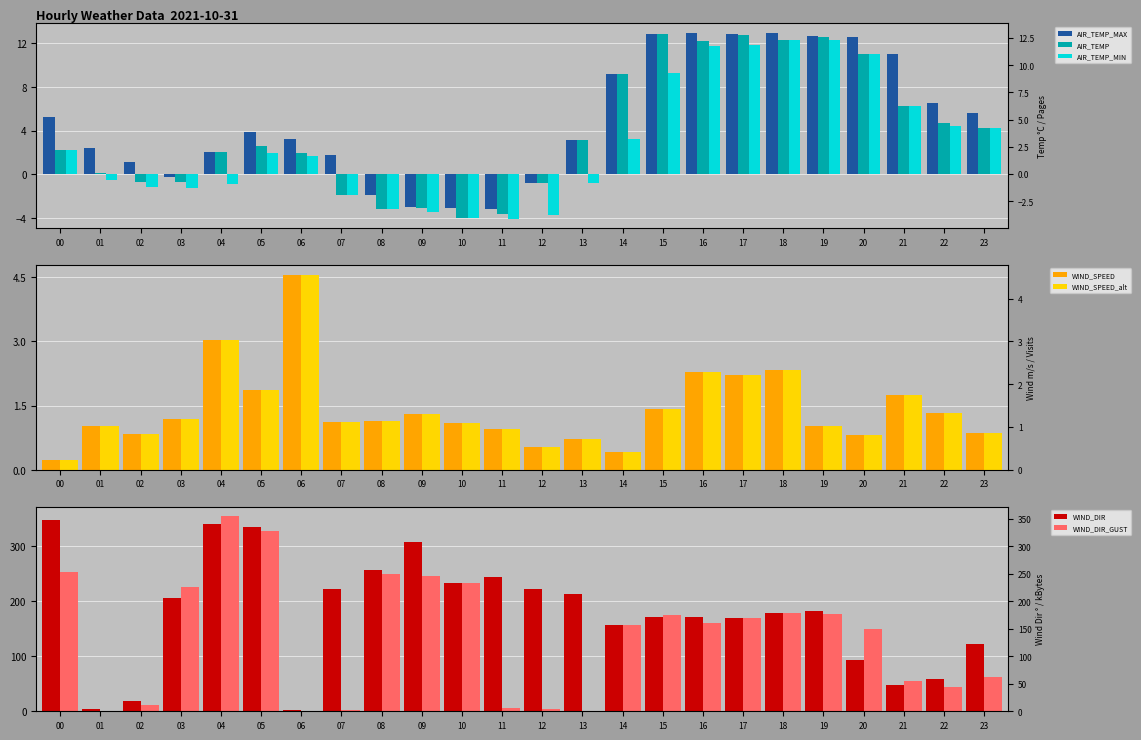

What is the total value across all series at 21?

129.3